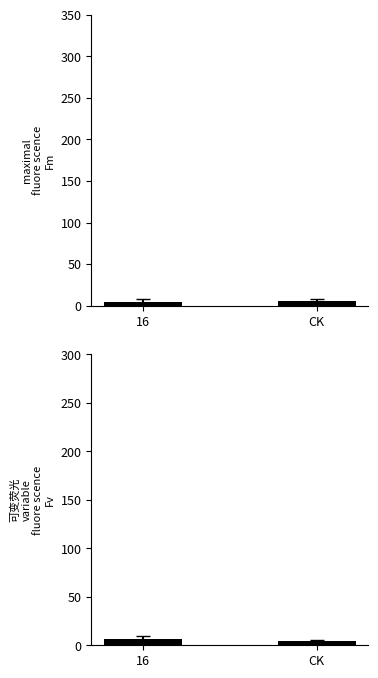

What is the total value across all series at CK?

9.8